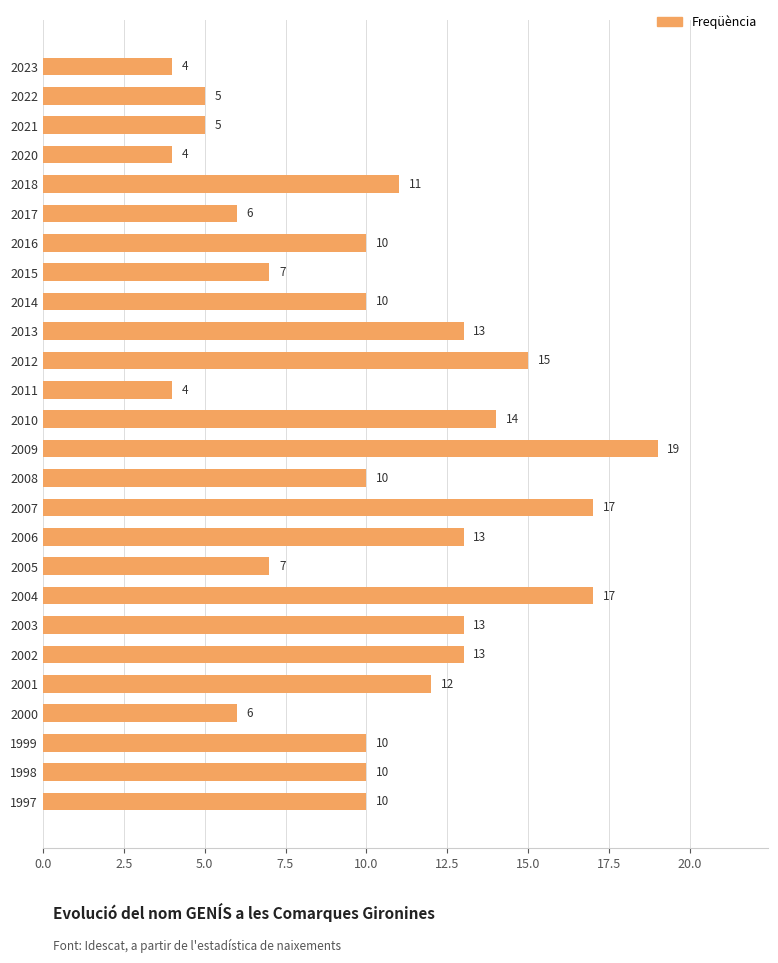

Between 2014 and 2015, which is larger?

2014